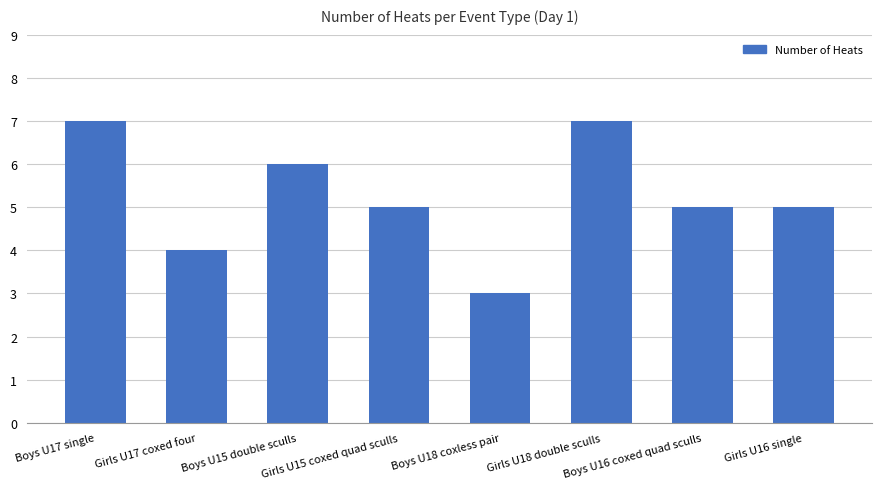

What is the difference between the maximum and minimum values?

4